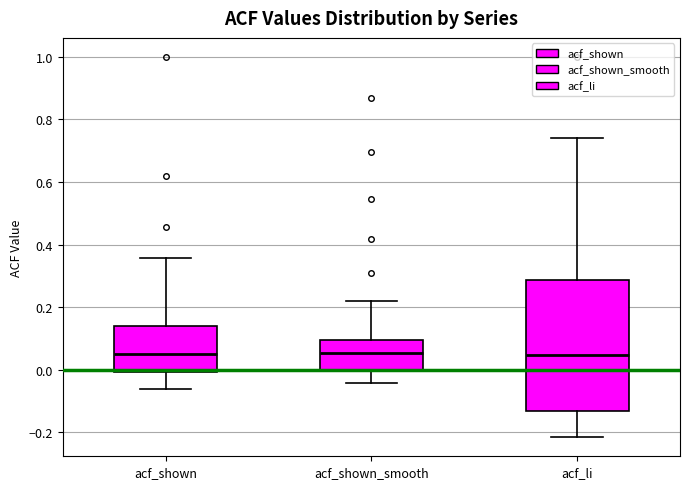

Reading left to right, read every box against the y-axis: the position of its median line, the range the box covers, and the ends of its whiskers. The values are not printed on the chart, so give them approximately, as read against the axis.

acf_shown: median 0.06, box 0.00 to 0.14, whiskers -0.06 to 0.36
acf_shown_smooth: median 0.06, box 0.00 to 0.10, whiskers -0.04 to 0.22
acf_li: median 0.04, box -0.14 to 0.28, whiskers -0.22 to 0.74